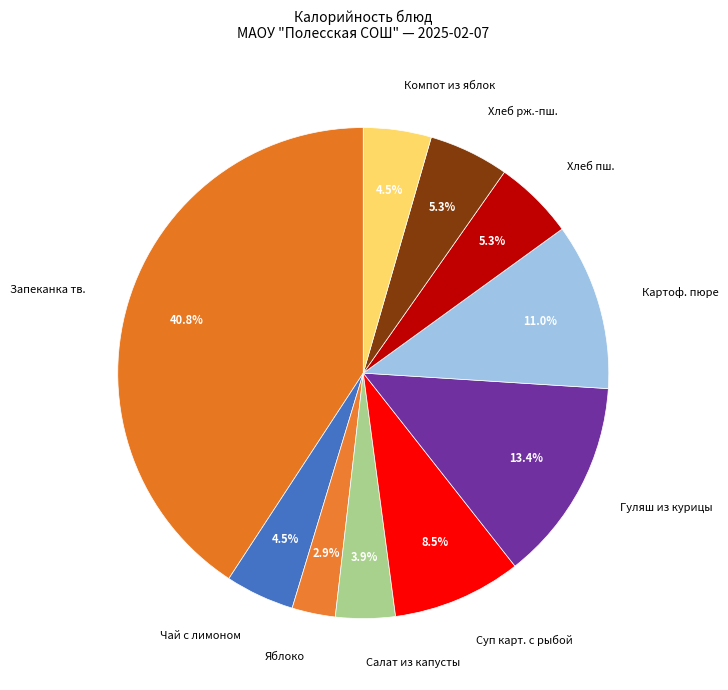

To the nearest percent, what is the average slice percentage?

10%